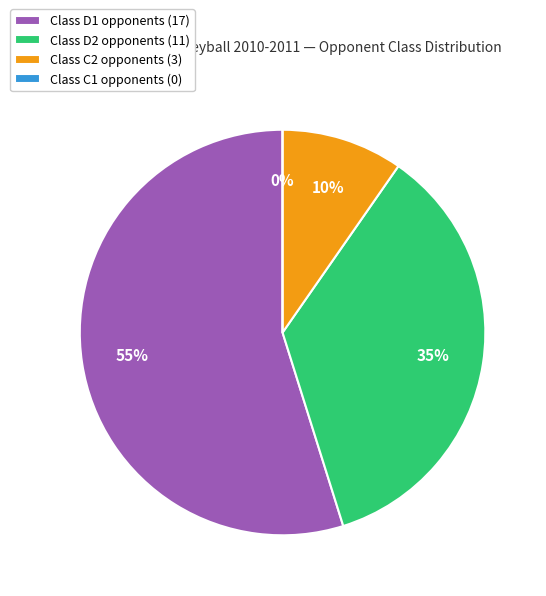

Does C2 account for over 50% of the chart?

No